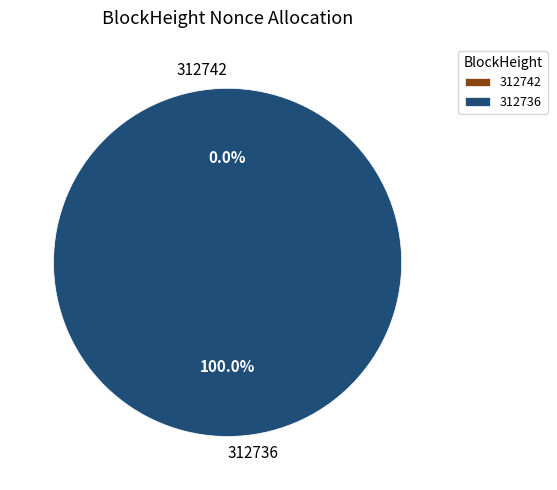

Rank the categories by value from lowest to highest.

312742, 312736